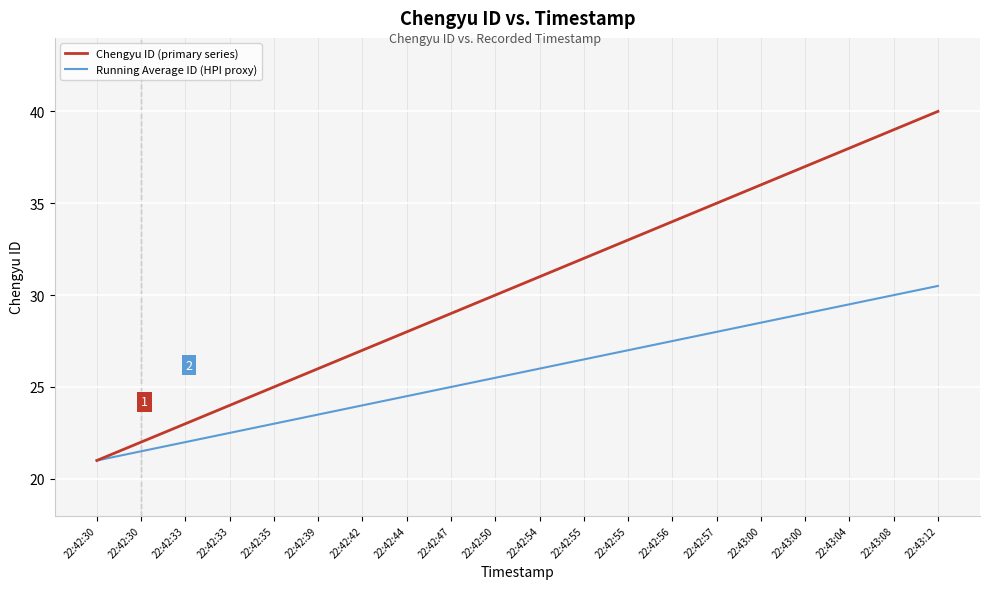

What is the average value of the Chengyu ID (primary series) series?

30.5